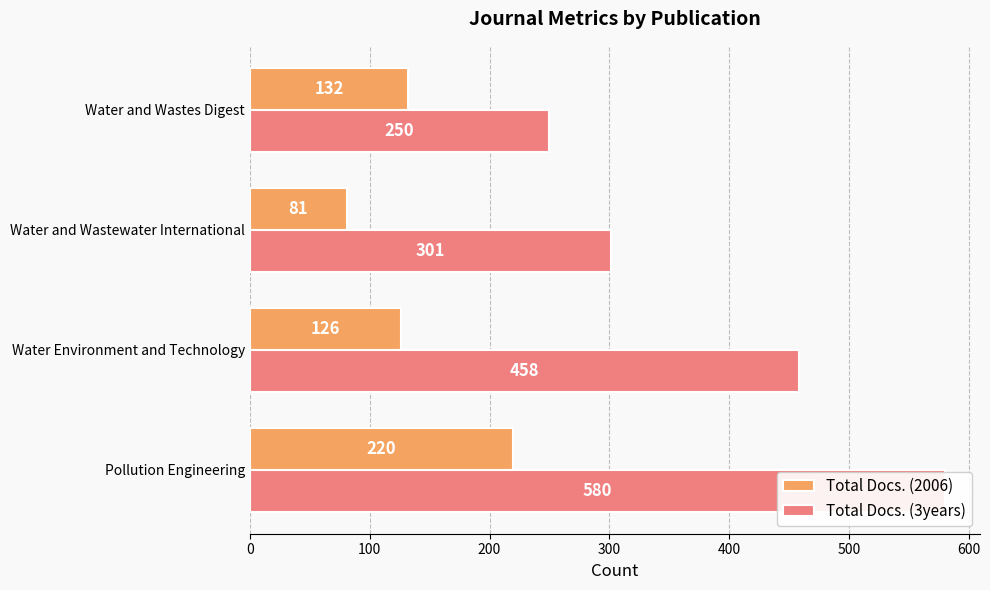

The value of Total Docs. (2006) at Water Environment and Technology is 84. True or false?

False